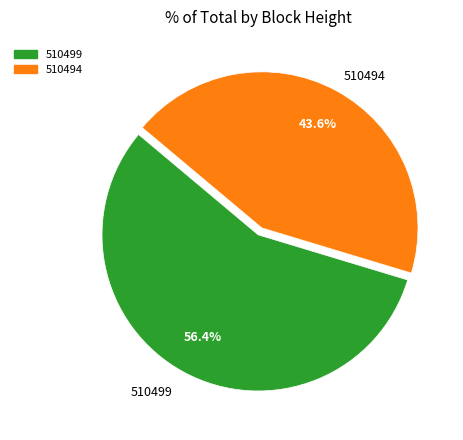

To the nearest percent, what percentage of the pie is 510494?

44%